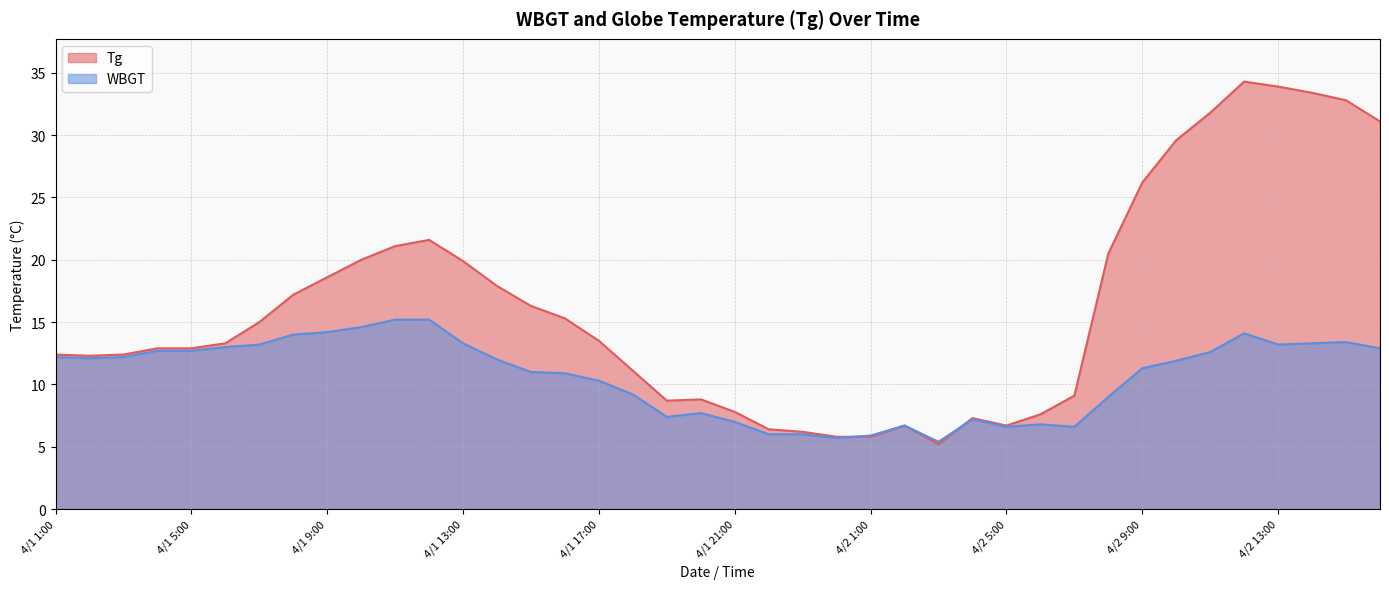

True or false: WBGT and Tg cross at least once.

True